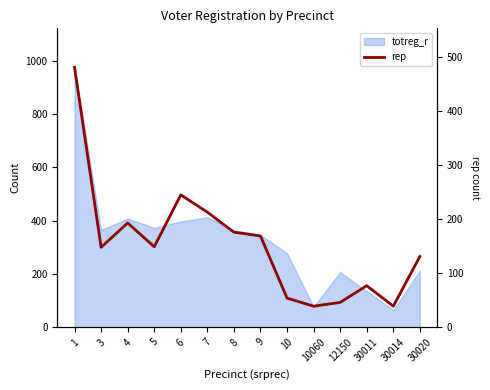

How many points are lower than both their immediate neighbors (excluding endpoints)?

4